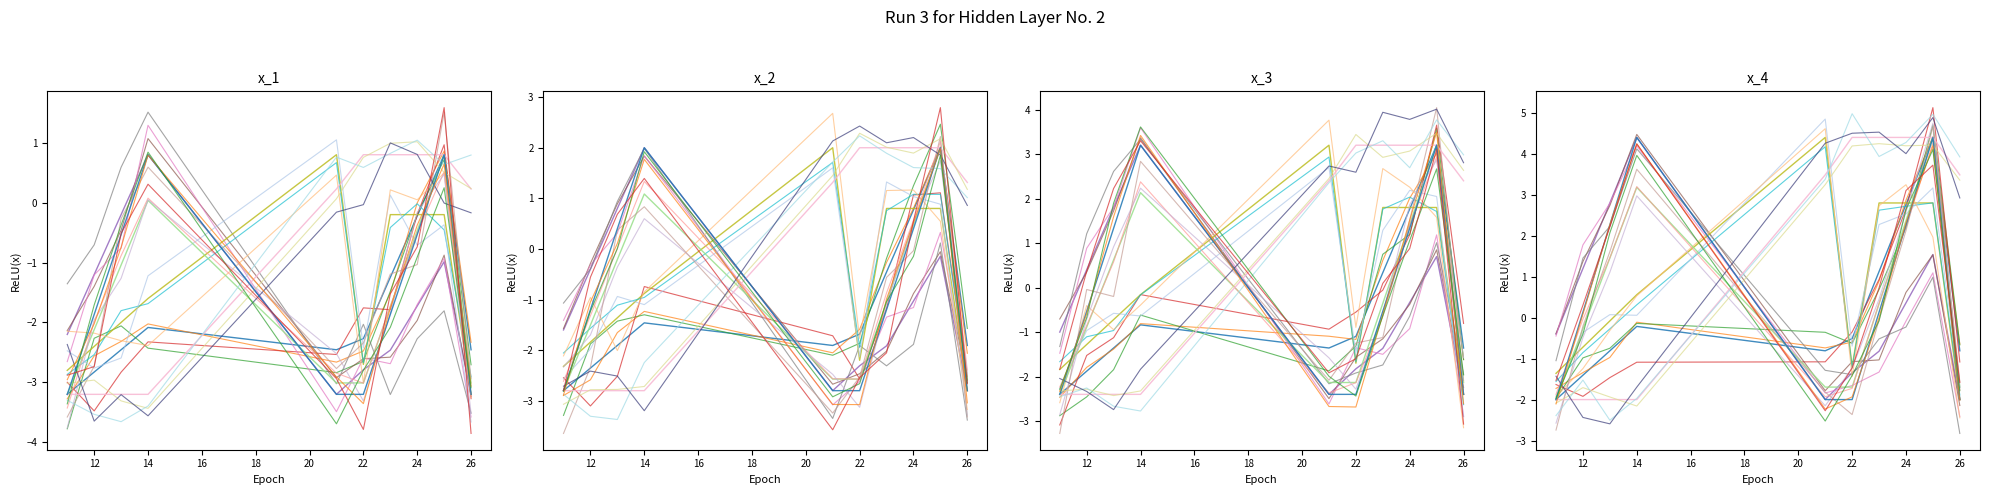

True or false: BOT totaal has a value of 1.1 at 23.

True